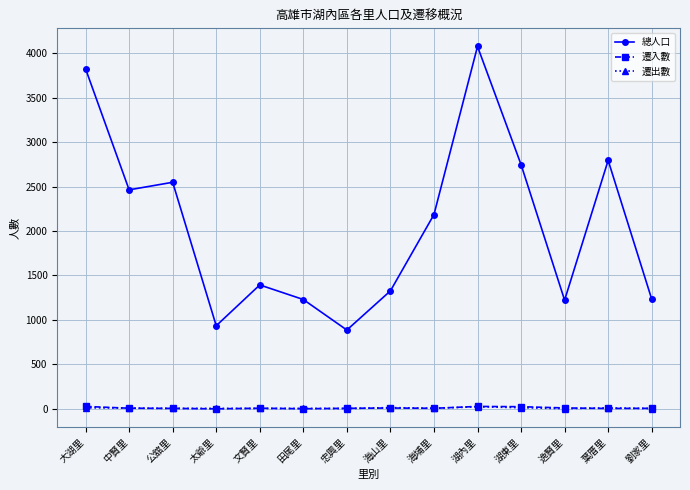

What is the difference between the maximum and second lowest values in the 總人口 series?

3140